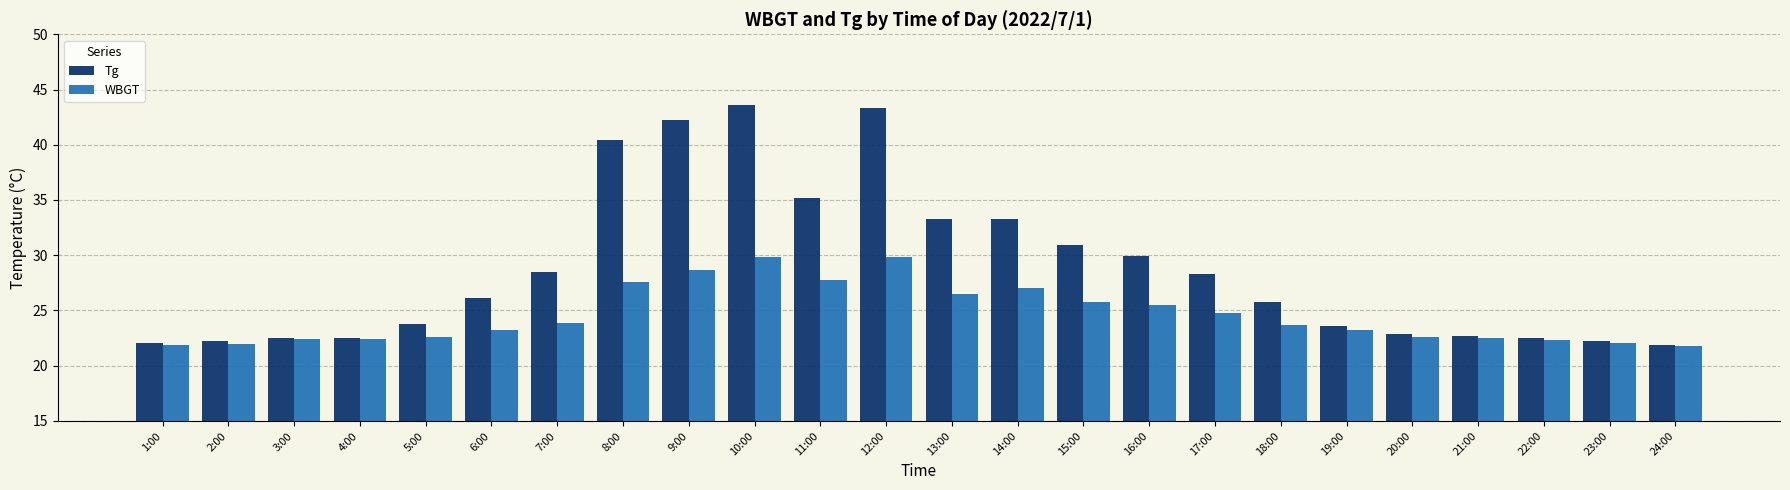

How many groups of bars are there?

24